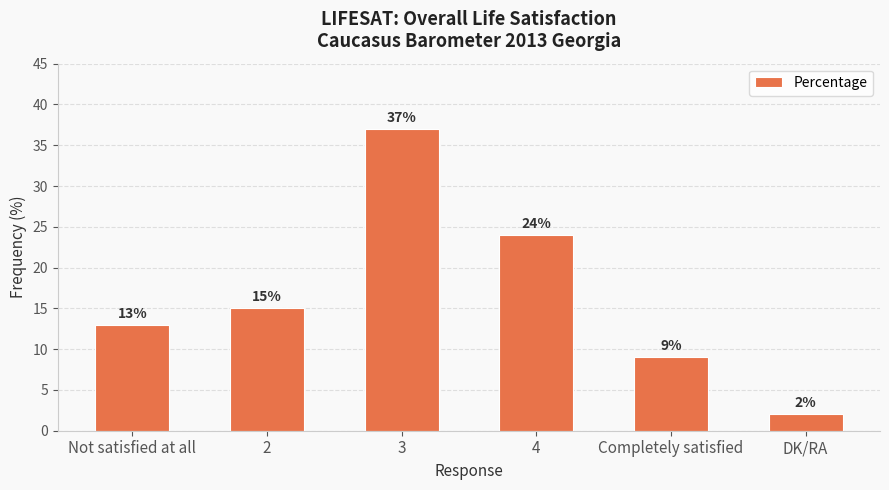

What is the sum of all values?

100